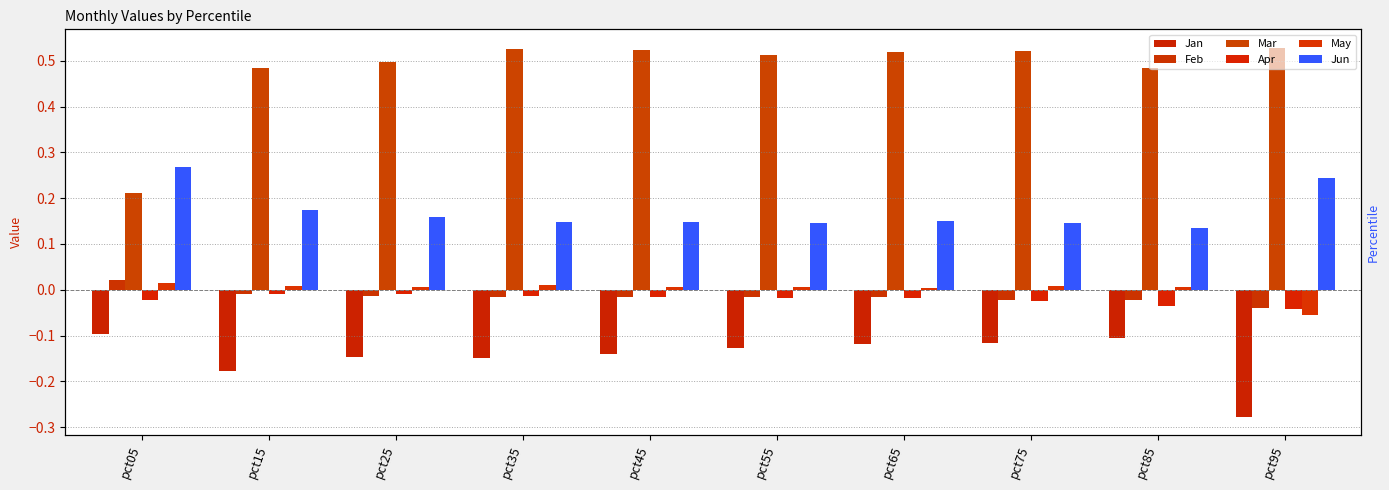

Count the number of categories in the chart.

10